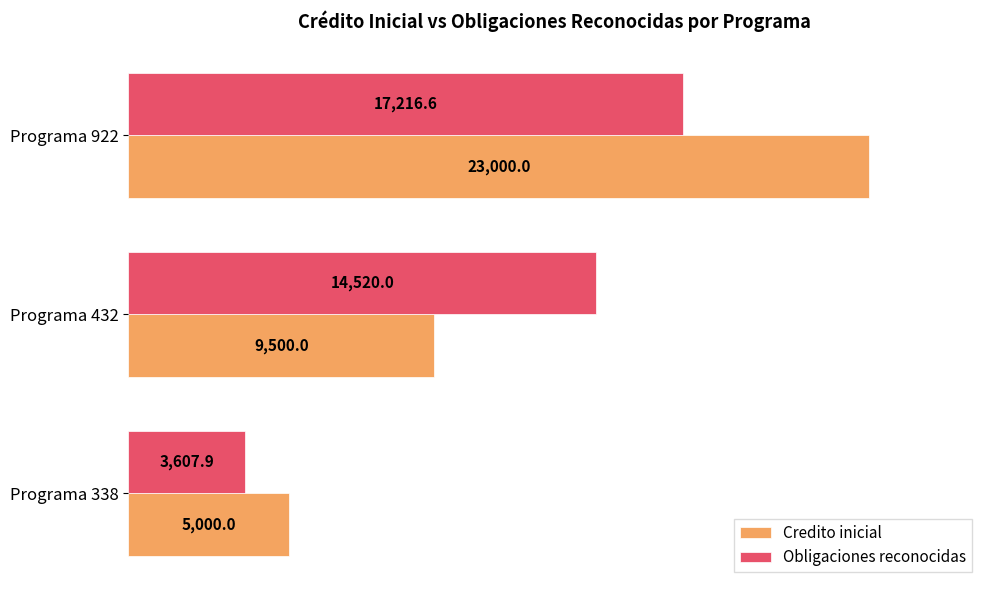

What is the sum of all Obligaciones reconocidas values?

35344.5